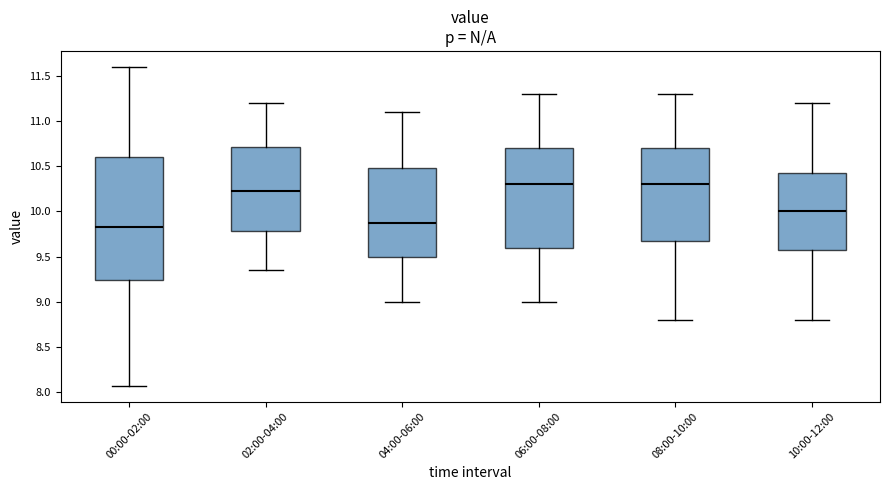

Reading left to right, read every box against the y-axis: the position of its median line, the range the box covers, and the ends of its whiskers. The values are not printed on the chart, so give them approximately, as read against the axis.

00:00-02:00: median 9.85, box 9.25 to 10.60, whiskers 8.05 to 11.60
02:00-04:00: median 10.25, box 9.80 to 10.70, whiskers 9.35 to 11.20
04:00-06:00: median 9.90, box 9.50 to 10.50, whiskers 9.00 to 11.10
06:00-08:00: median 10.30, box 9.60 to 10.70, whiskers 9.00 to 11.30
08:00-10:00: median 10.30, box 9.70 to 10.70, whiskers 8.80 to 11.30
10:00-12:00: median 10.00, box 9.60 to 10.45, whiskers 8.80 to 11.20